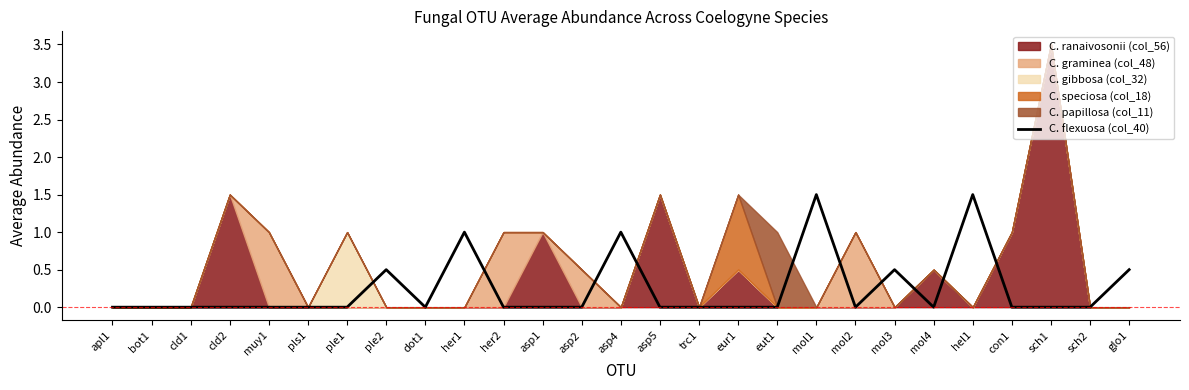

The value of C. flexuosa (col_40) at pls1 is 0.0. True or false?

True